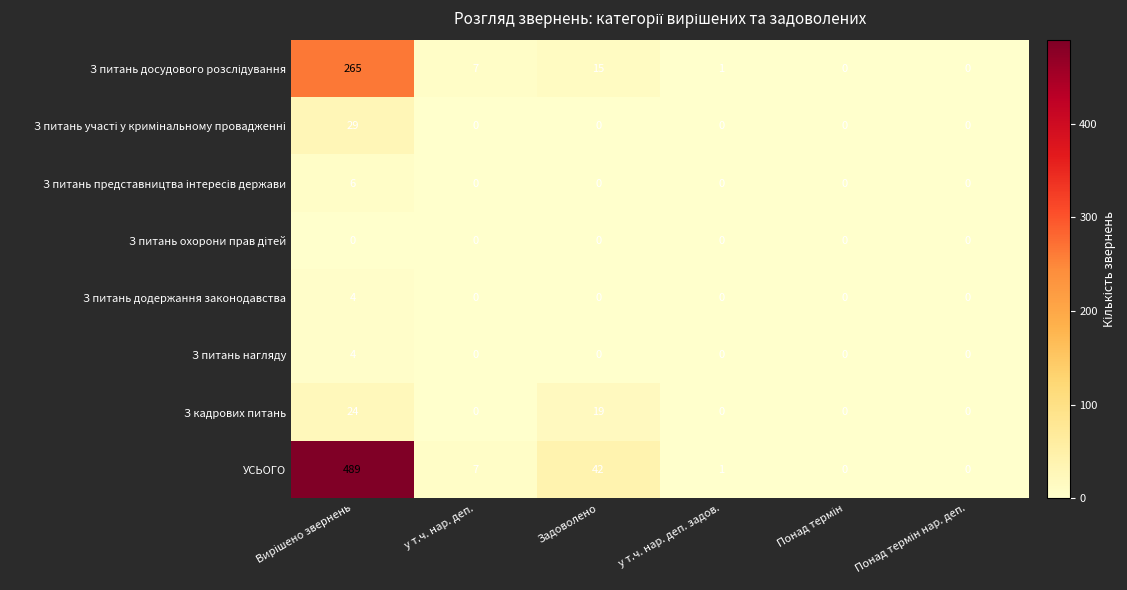

The value of З питань додержання законодавства at у т.ч. нар. деп. is -2. True or false?

False